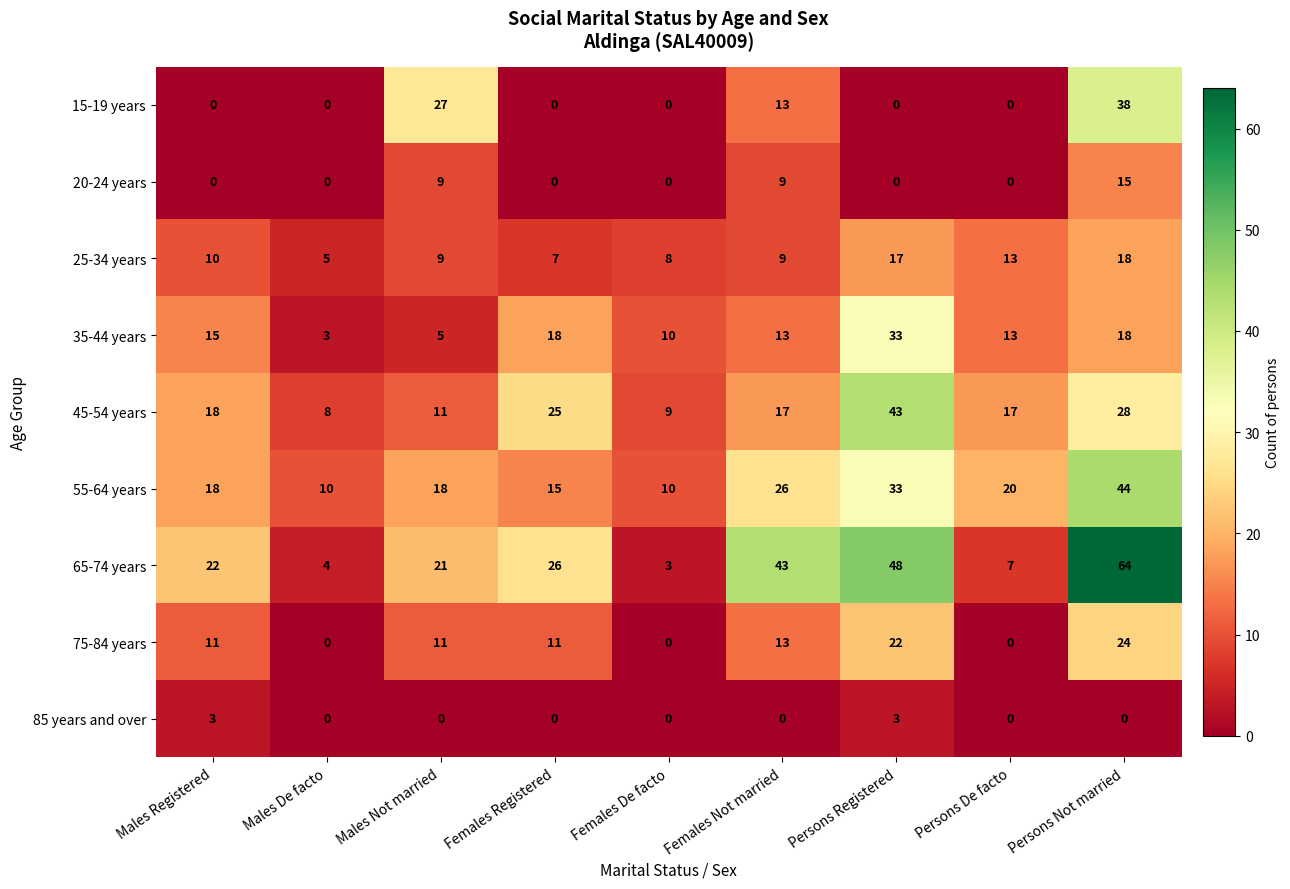

Which category has the highest value across all series?

Persons Not married